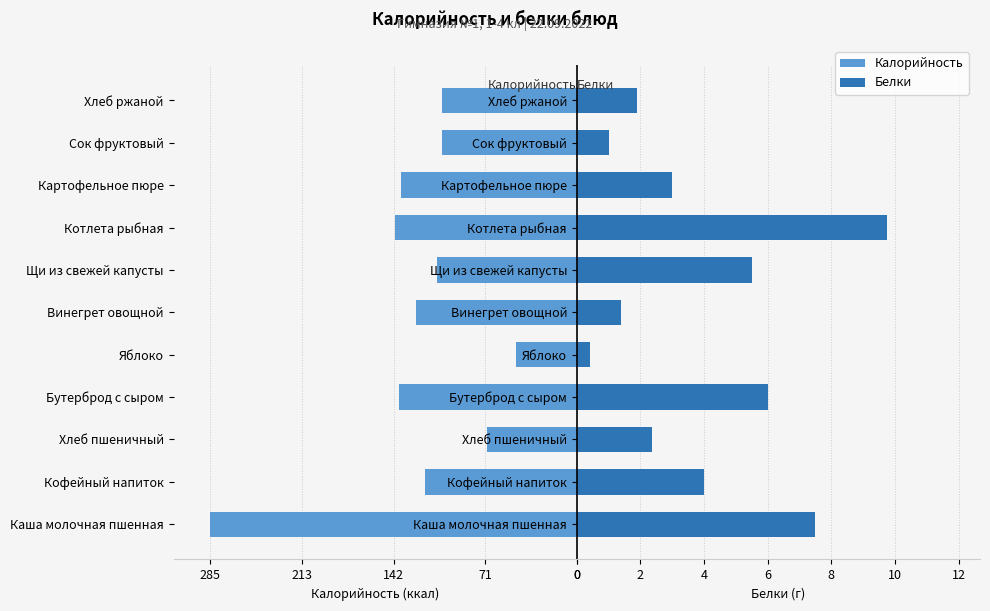

Reading left to right, extract all data points from this chart.

Калорийность: -285.0	-118.0	-70.1	-138.0	-47.0	-125.0	-109.0	-141.0	-137.0	-105.0	-105.0
Белки: 7.5	4.0	2.4	6.0	0.4	1.4	5.5	9.8	3.0	1.0	1.9